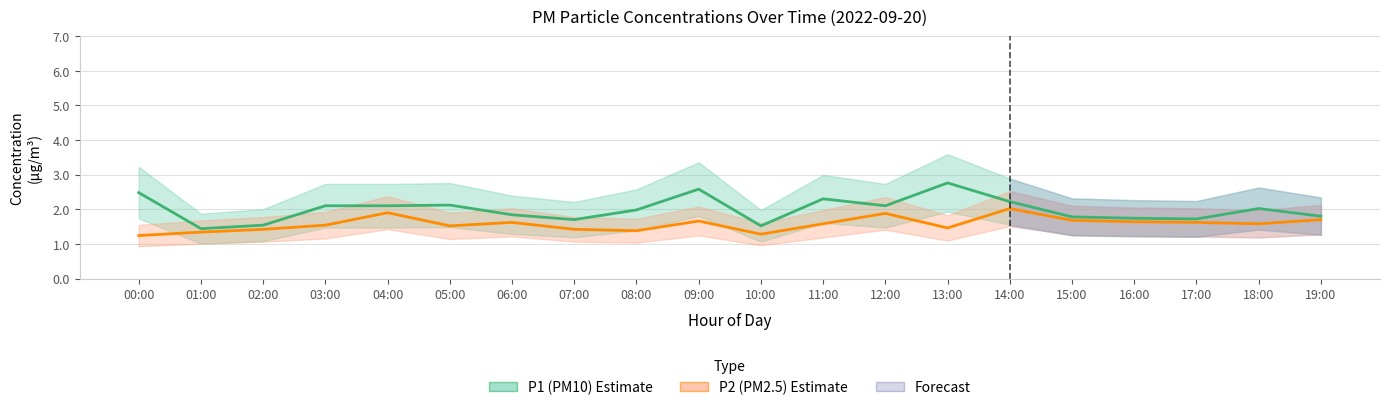

The value of P1 (PM10) at 01:00 is 0.4. True or false?

False